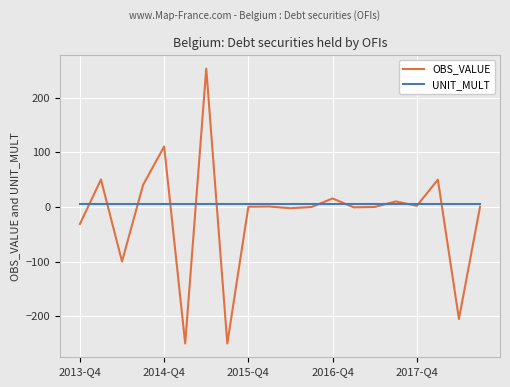

How many lines are shown in the chart?

2